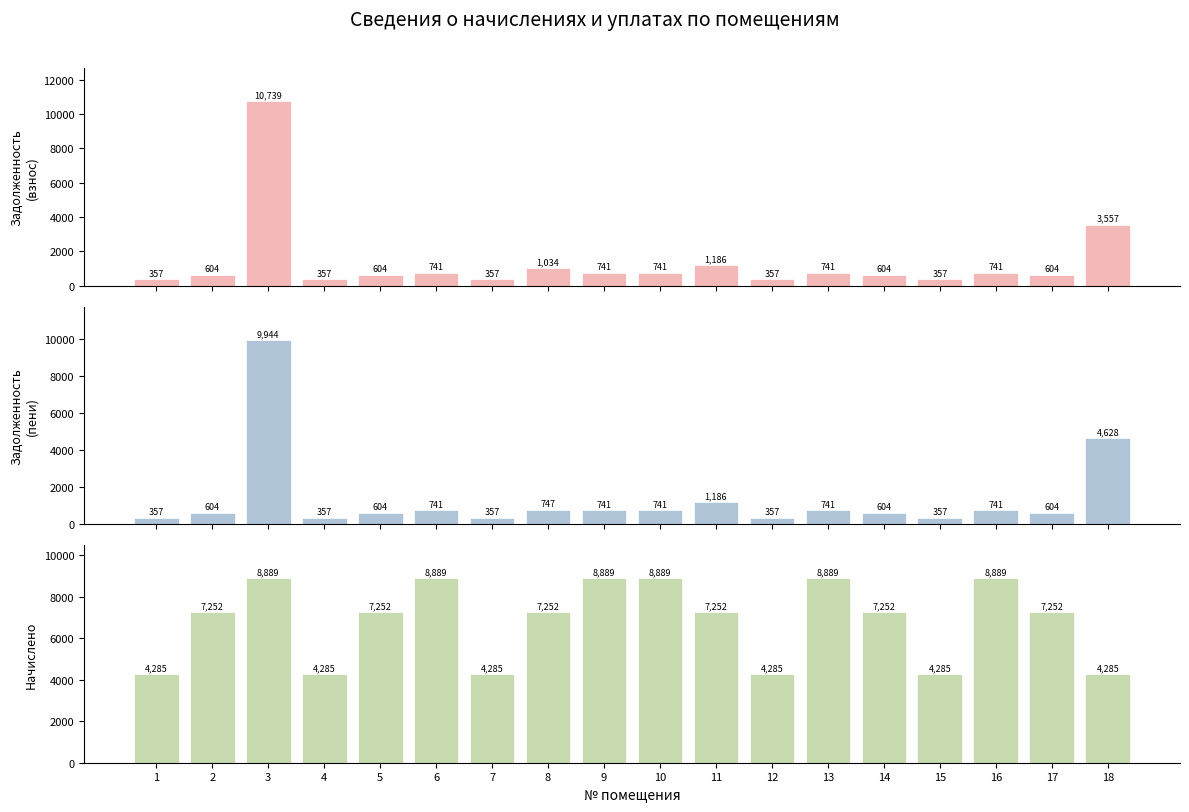

How many bars are there in total?

54